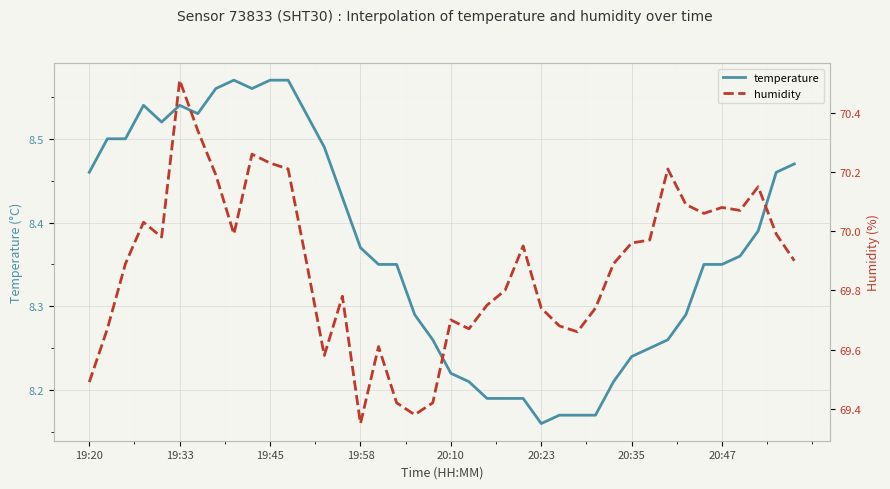

At which label is temperature closest to 8?

20:23